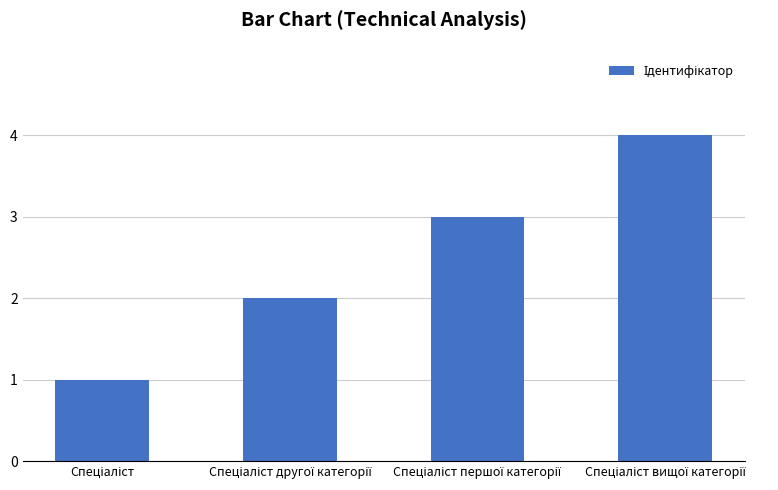

How many values are between 2 and 4?

3